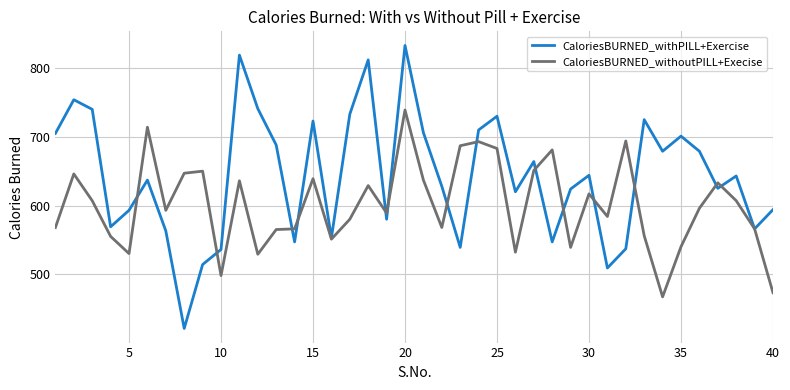

List the series in order of their overall mean, highest first.

CaloriesBURNED_withPILL+Exercise, CaloriesBURNED_withoutPILL+Execise